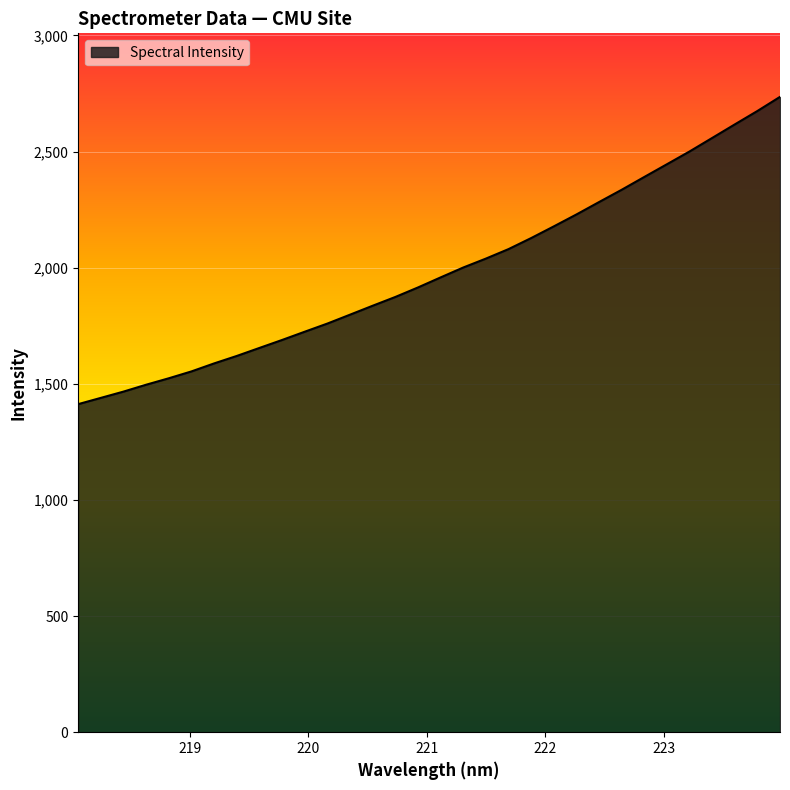

What is the minimum value shown in the chart?

1412.3